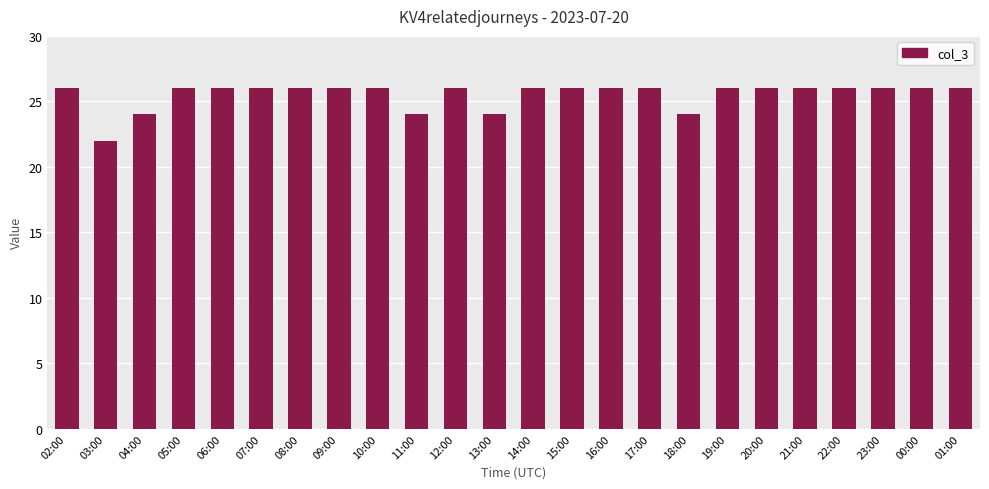

Reading left to right, transcribe all the data shown in this chart.

26	22	24	26	26	26	26	26	26	24	26	24	26	26	26	26	24	26	26	26	26	26	26	26